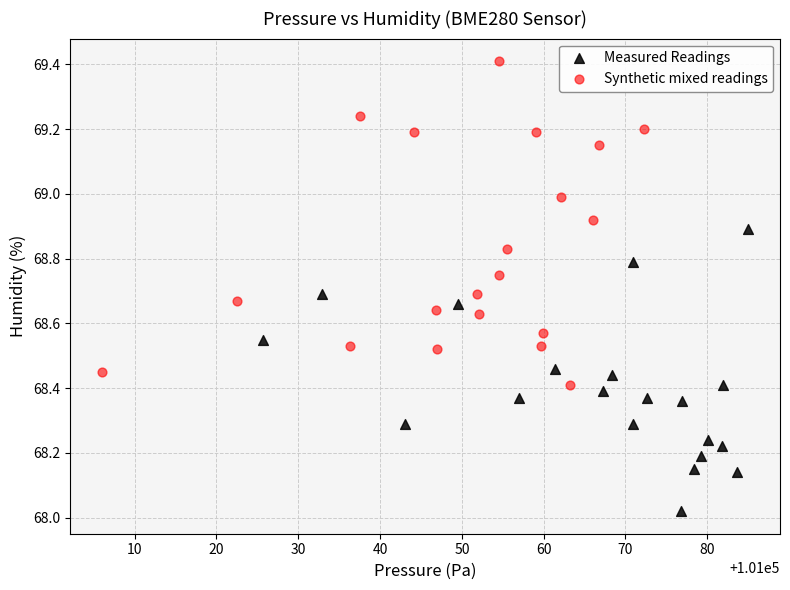

Which series contains the highest Y value?

Synthetic mixed readings